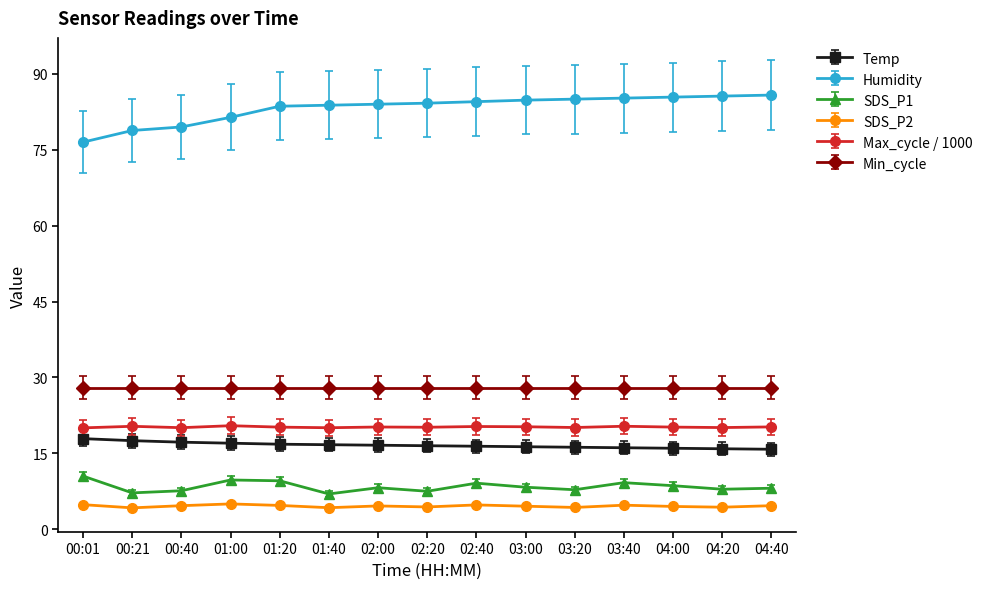

Which series has the largest range (max minus min)?

Humidity